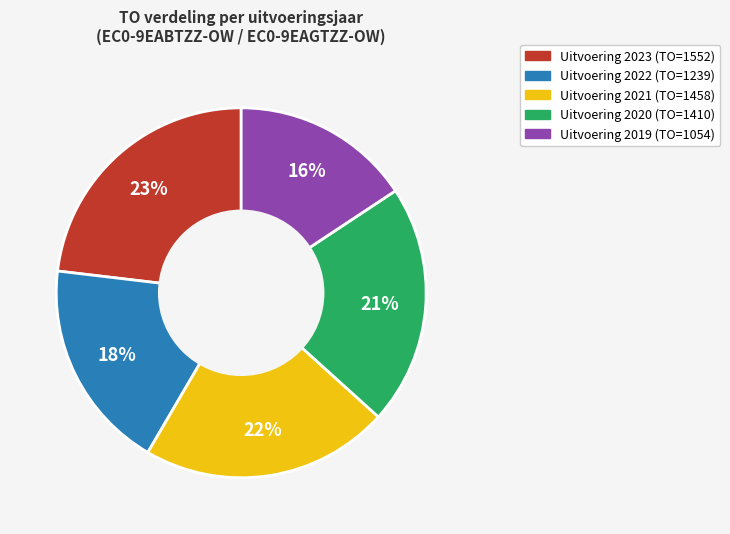

To the nearest percent, what is the difference between the largest and smallest slice percentages?

7%